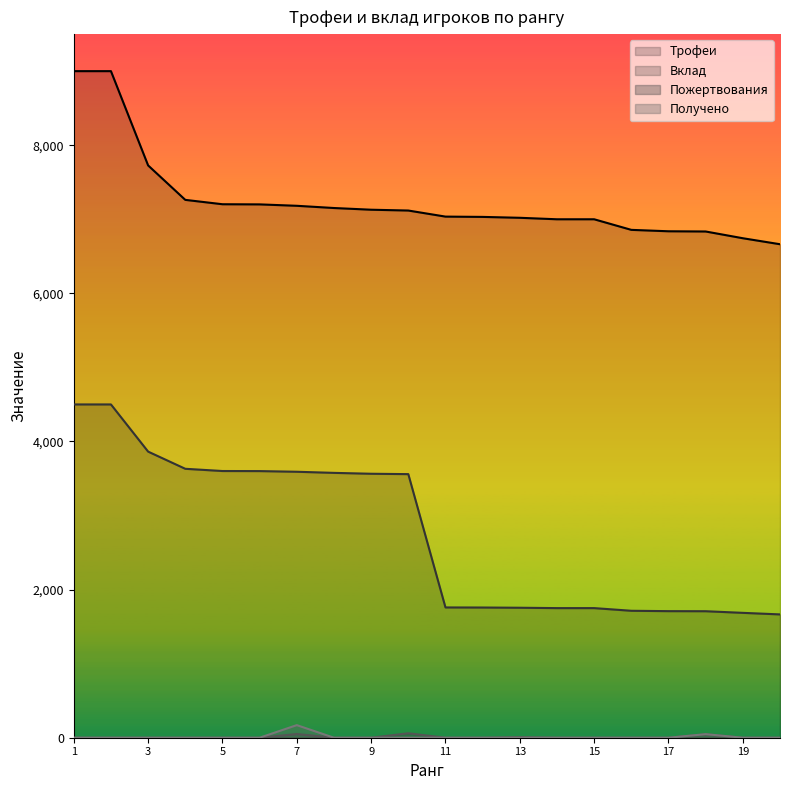

At which category is the sum across all series the highest?

1